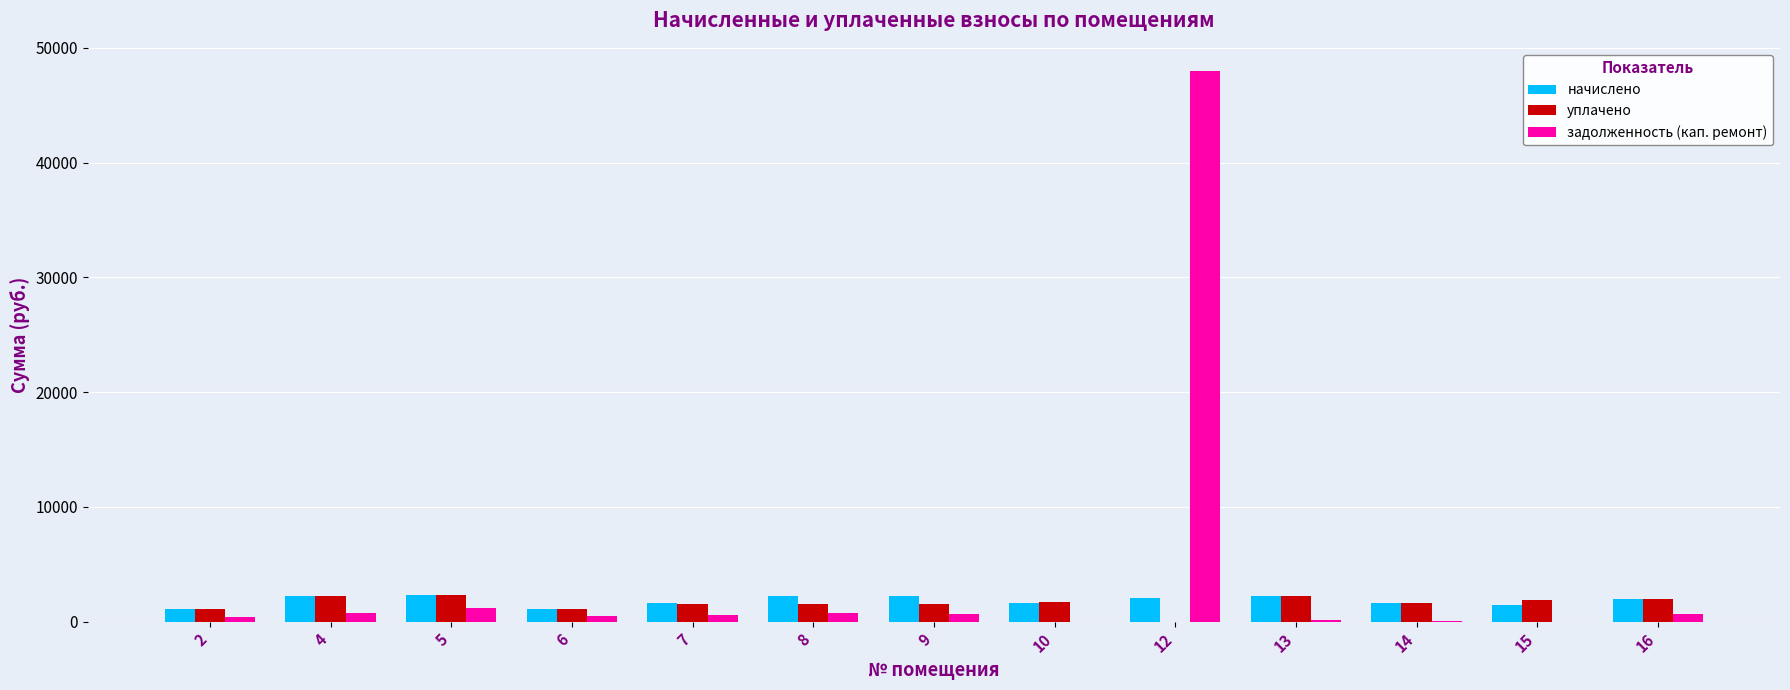

What is the highest value of the начислено series?

2342.6